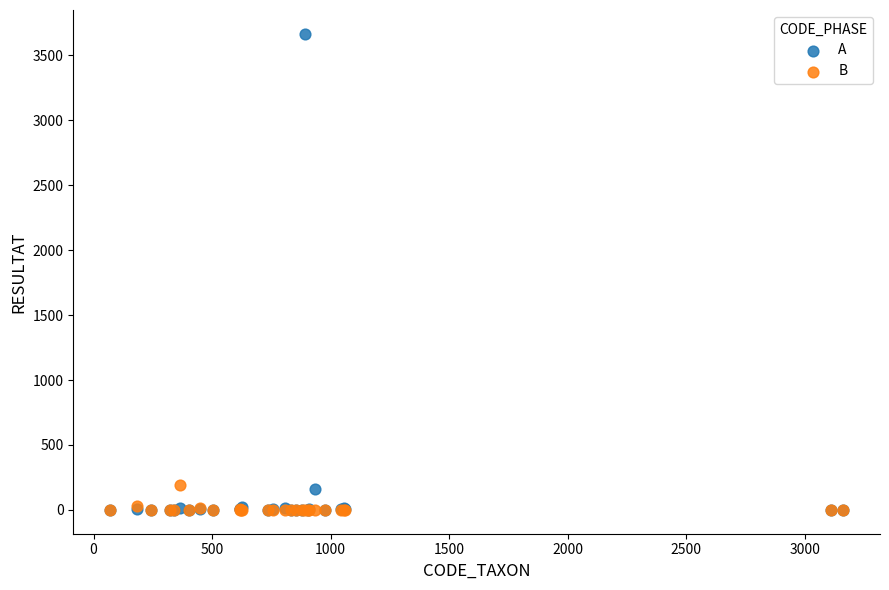

What are all the series names shown in the legend?

A, B